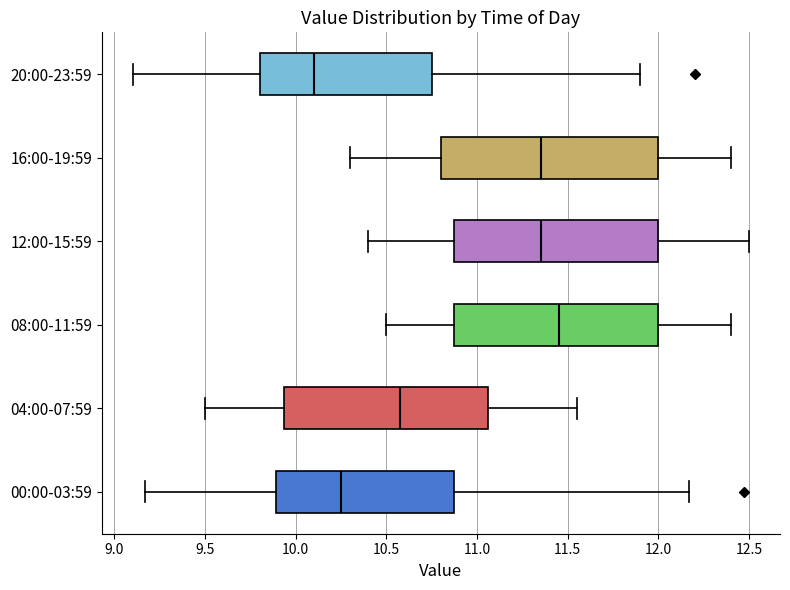

Comparing the boxes themselves (not the whiskers), which one is the widest?

16:00-19:59